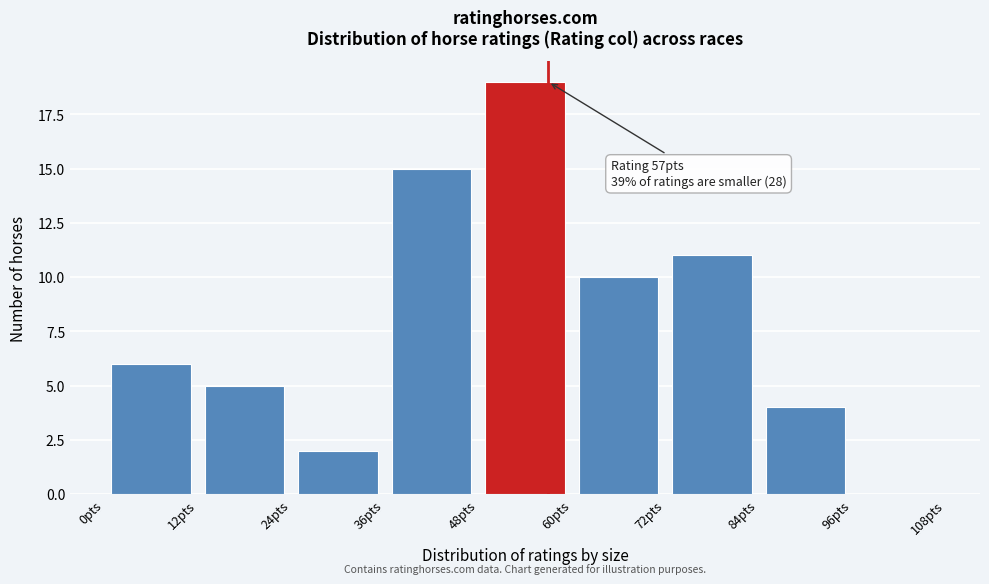

Which range on the x-axis has the tallest bar?

48 to 60